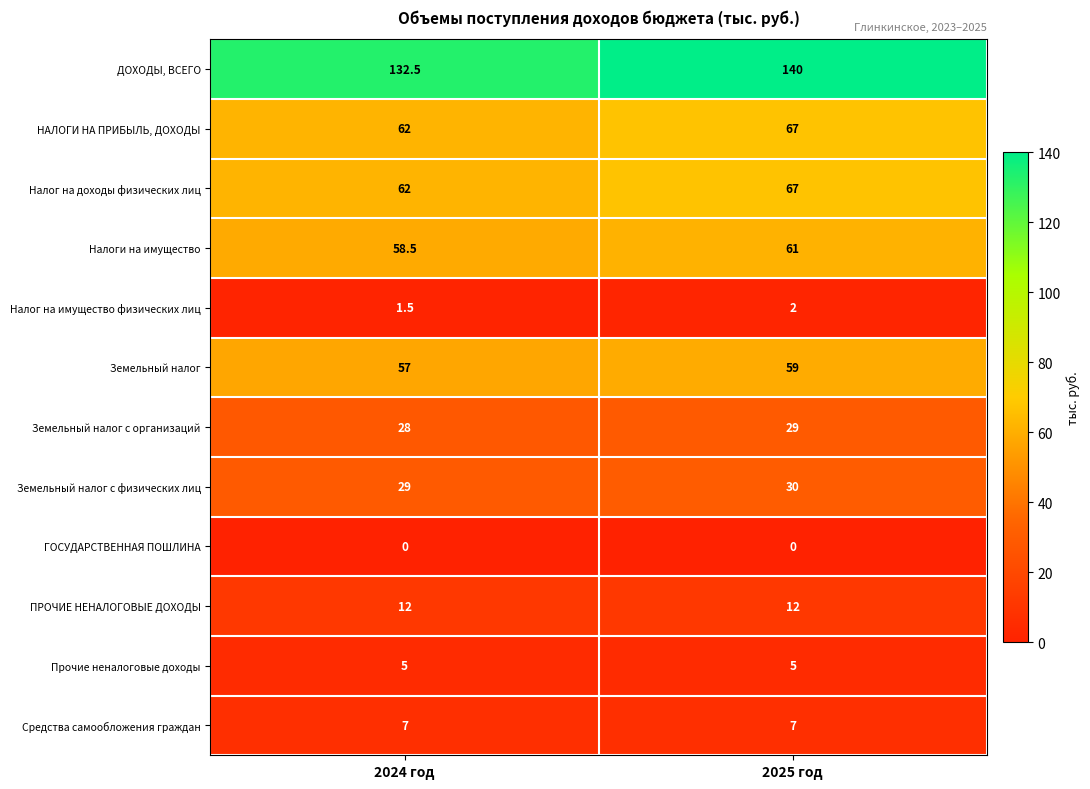

What is the difference between the maximum and minimum values in the НАЛОГИ НА ПРИБЫЛЬ, ДОХОДЫ series?

5.0